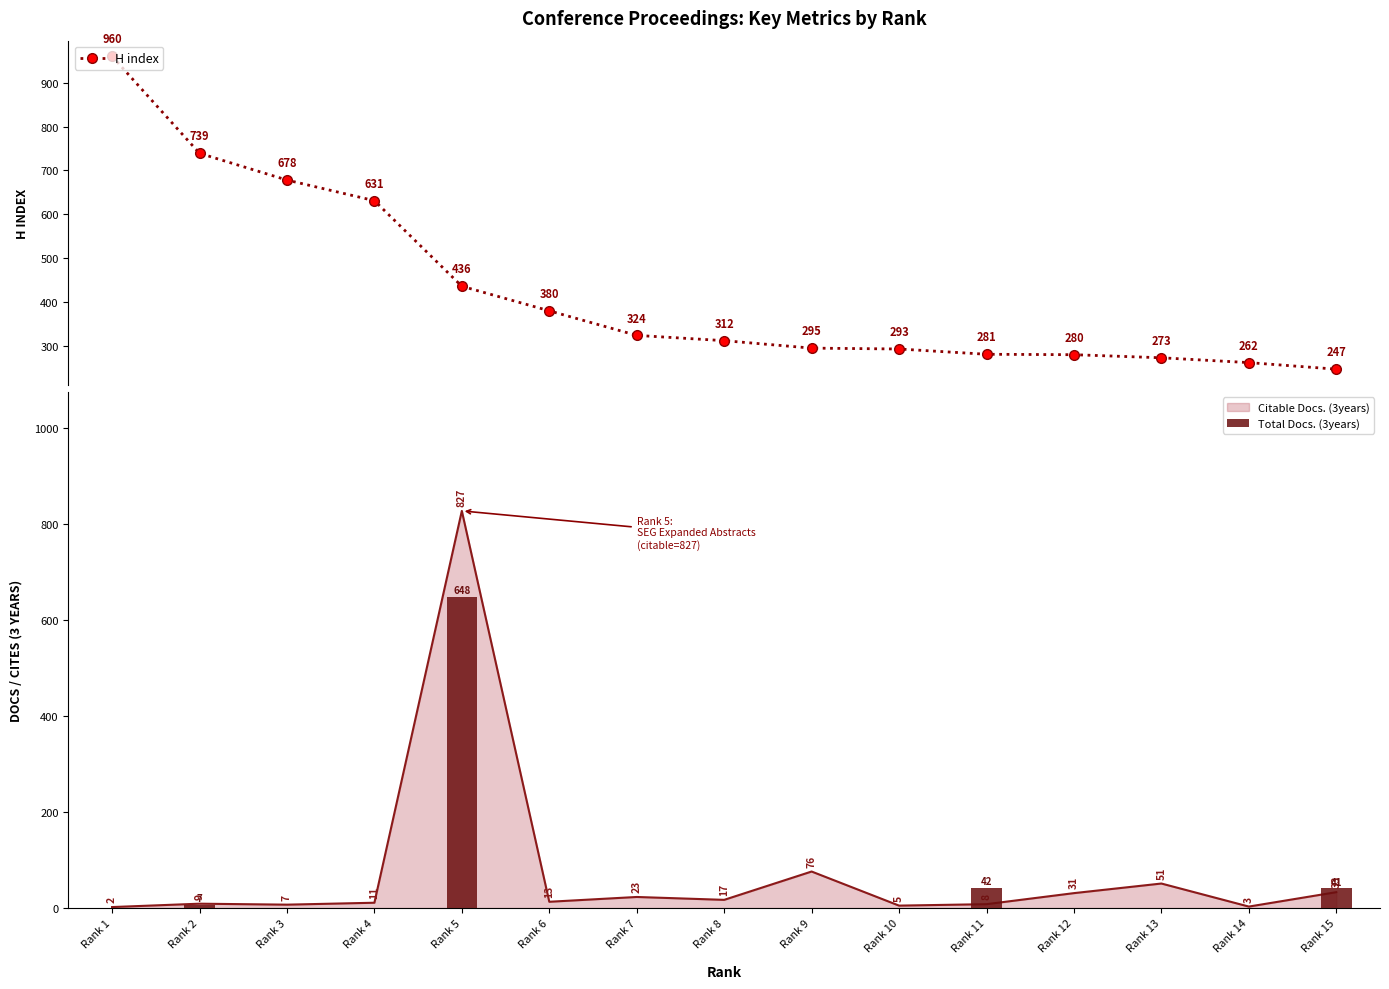

What is the maximum value for H index?

960